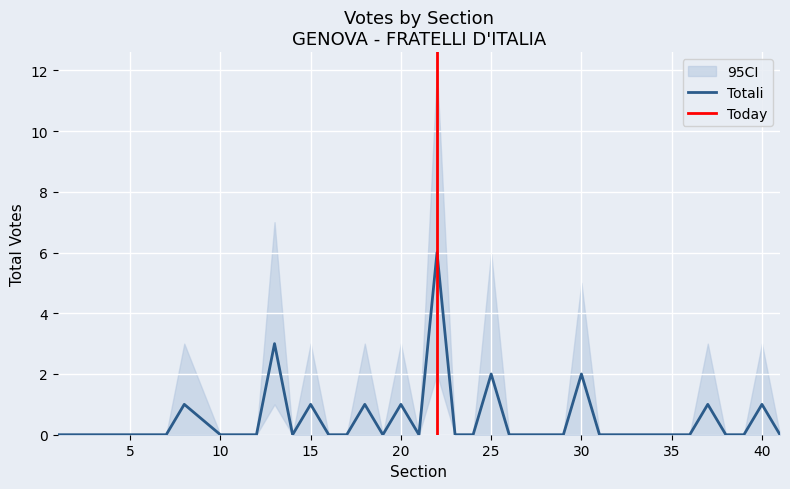

The value of CI_lower at 38 is 0. True or false?

True